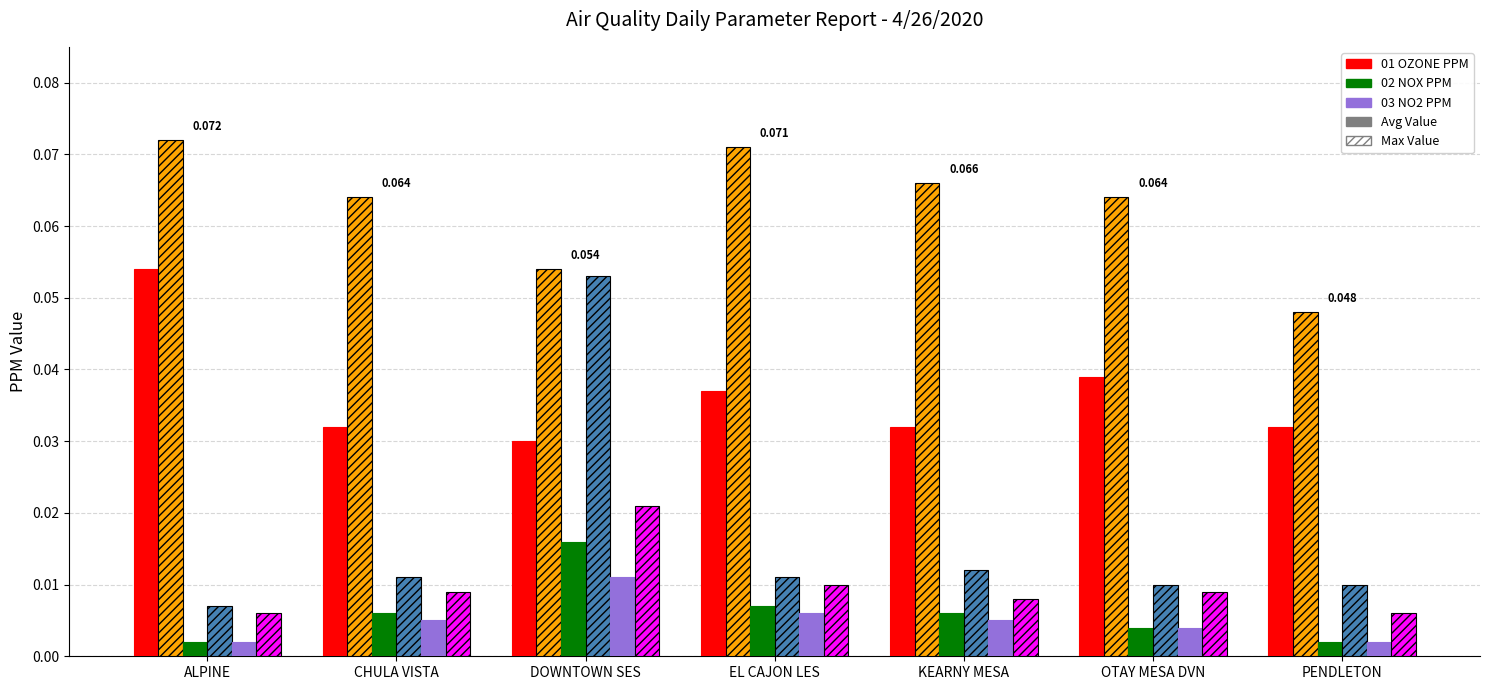

At which category is the sum across all series the highest?

DOWNTOWN SES